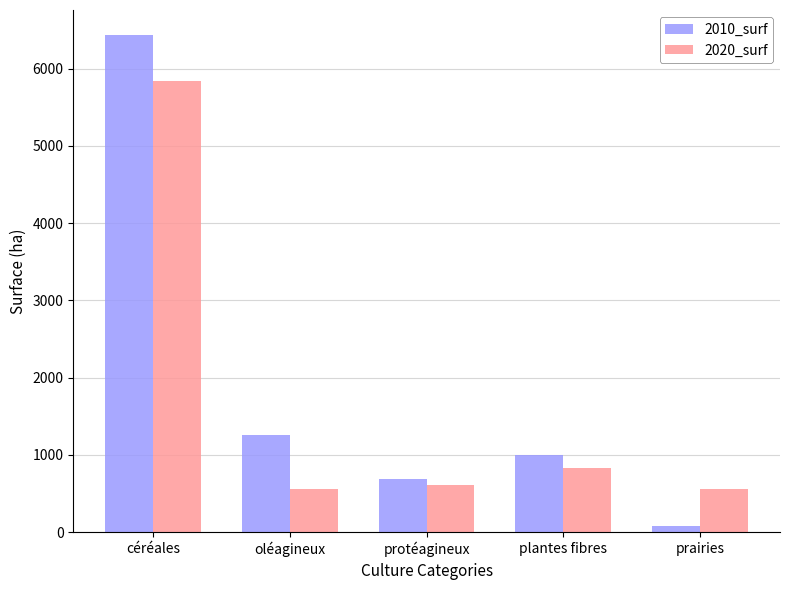

True or false: 2020_surf has a value of 556.6 at prairies.

True